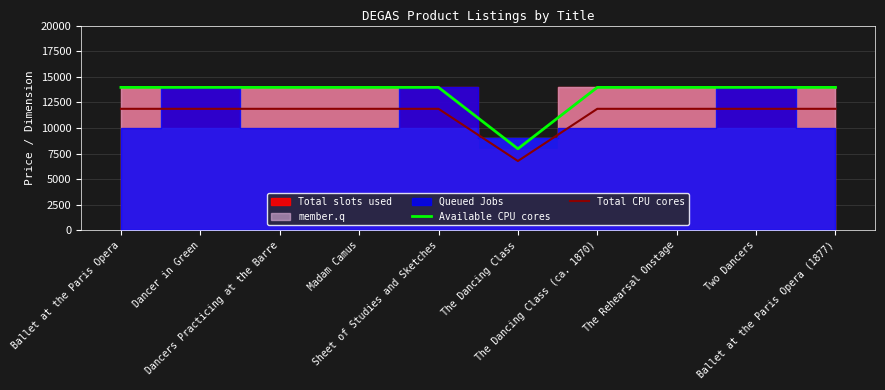

Reading right to left, list all the values displayed in this chart.

Available CPU cores: 13960	13960	13960	13960	7960	13960	13960	13960	13960	13960
Total CPU cores: 11866	11866	11866	11866	6766	11866	11866	11866	11866	11866